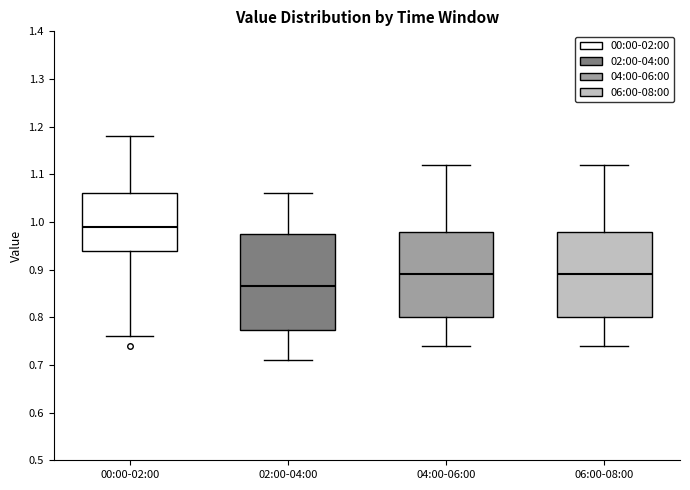

Reading left to right, read every box against the y-axis: the position of its median line, the range the box covers, and the ends of its whiskers. The values are not printed on the chart, so give them approximately, as read against the axis.

00:00-02:00: median 0.99, box 0.94 to 1.06, whiskers 0.76 to 1.18
02:00-04:00: median 0.87, box 0.77 to 0.98, whiskers 0.71 to 1.06
04:00-06:00: median 0.89, box 0.80 to 0.98, whiskers 0.74 to 1.12
06:00-08:00: median 0.89, box 0.80 to 0.98, whiskers 0.74 to 1.12